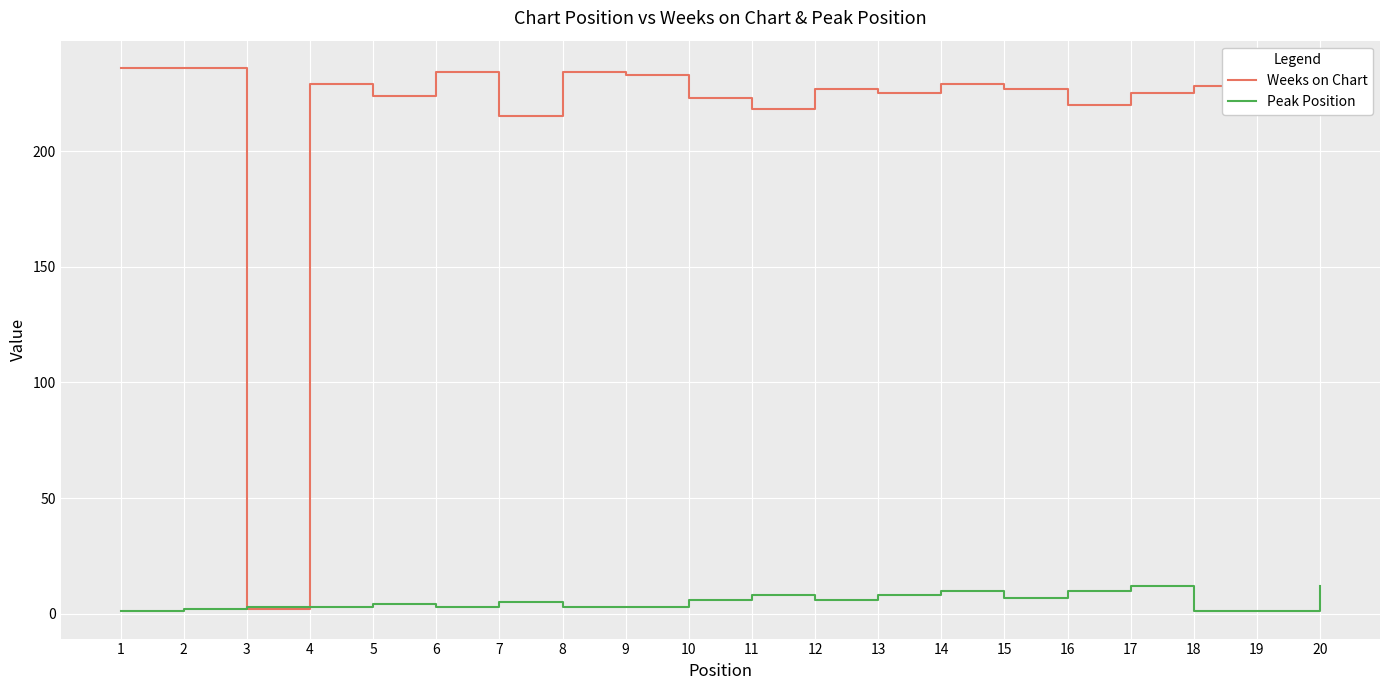

Is it true that Weeks on Chart equals 304 at 18?

False